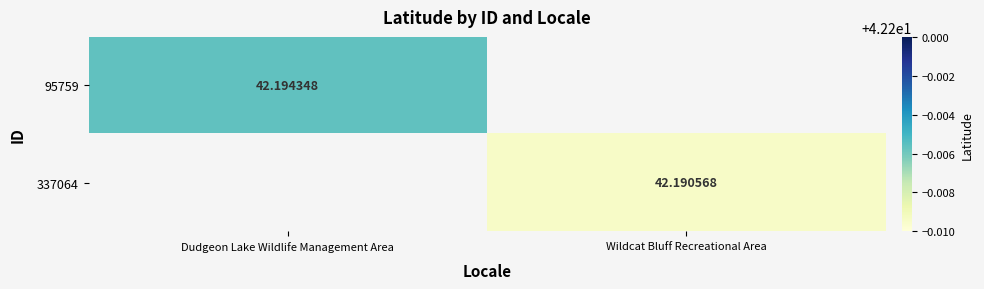

Is the value of 95759 at Dudgeon Lake Wildlife Management Area greater than the value of 337064 at Wildcat Bluff Recreational Area?

Yes